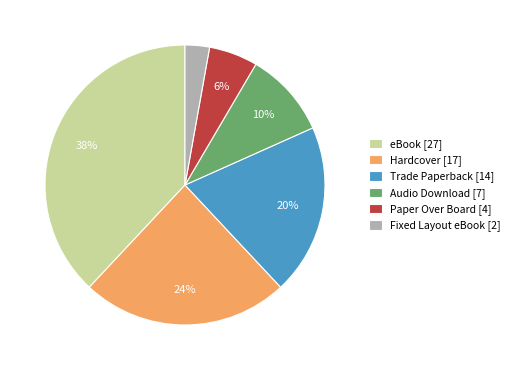

Combined, do Fixed Layout eBook [2] and Paper Over Board [4] account for over 50%?

No